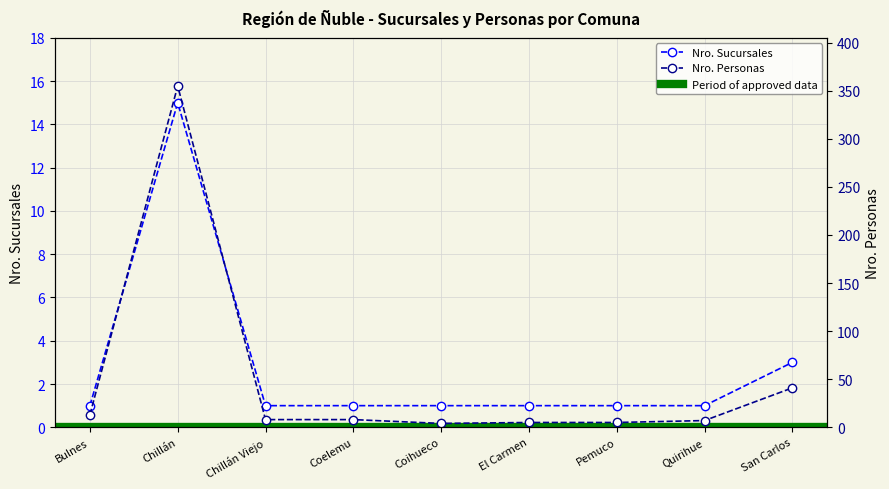

True or false: Nro. Sucursales has a value of 2 at Coelemu.

False